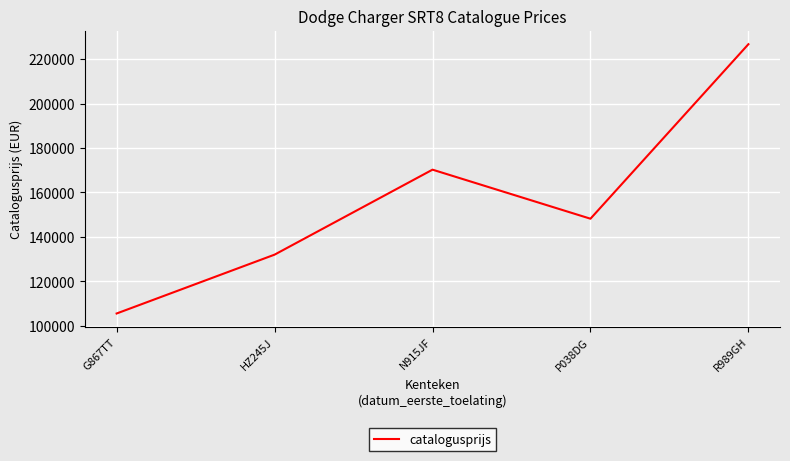

Does the chart have visible grid lines?

Yes